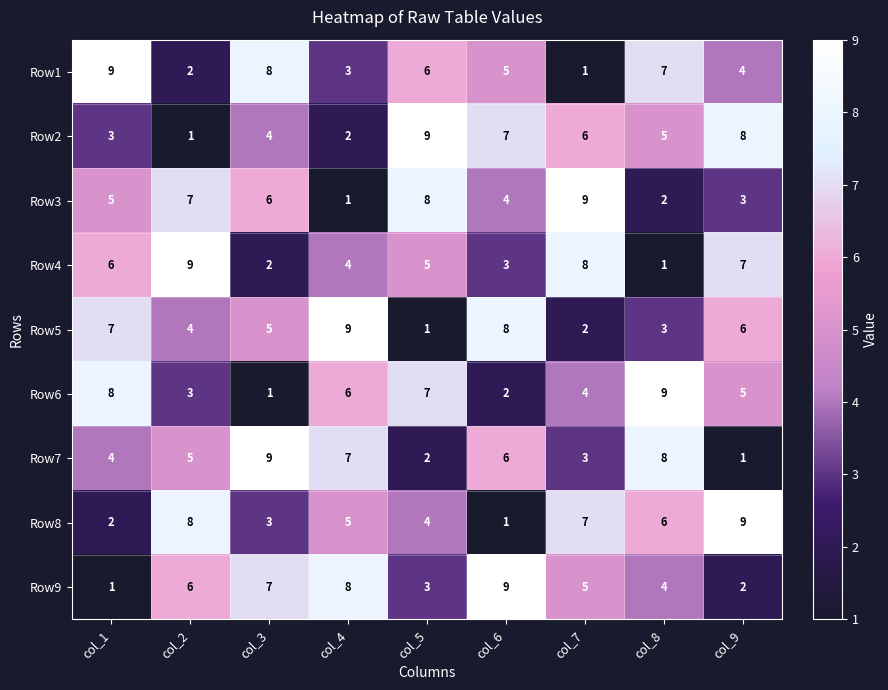

At how many categories does at least one series exceed 3?

9